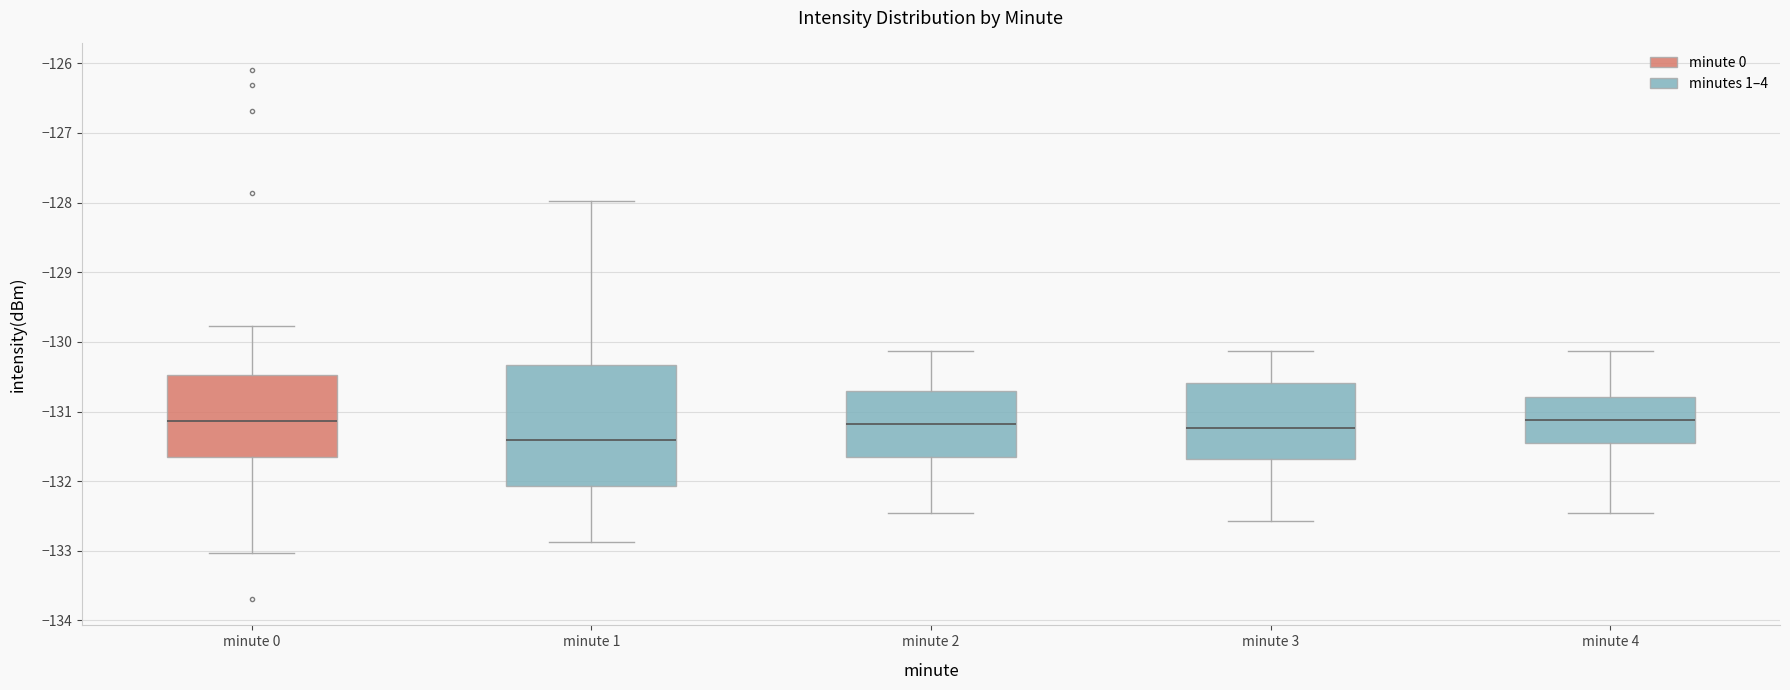

Reading left to right, read every box against the y-axis: the position of its median line, the range the box covers, and the ends of its whiskers. The values are not printed on the chart, so give them approximately, as read against the axis.

minute 0: median -131.1, box -131.7 to -130.5, whiskers -133.0 to -129.8
minute 1: median -131.4, box -132.1 to -130.3, whiskers -132.9 to -128.0
minute 2: median -131.2, box -131.7 to -130.7, whiskers -132.5 to -130.1
minute 3: median -131.2, box -131.7 to -130.6, whiskers -132.6 to -130.1
minute 4: median -131.1, box -131.5 to -130.8, whiskers -132.5 to -130.1